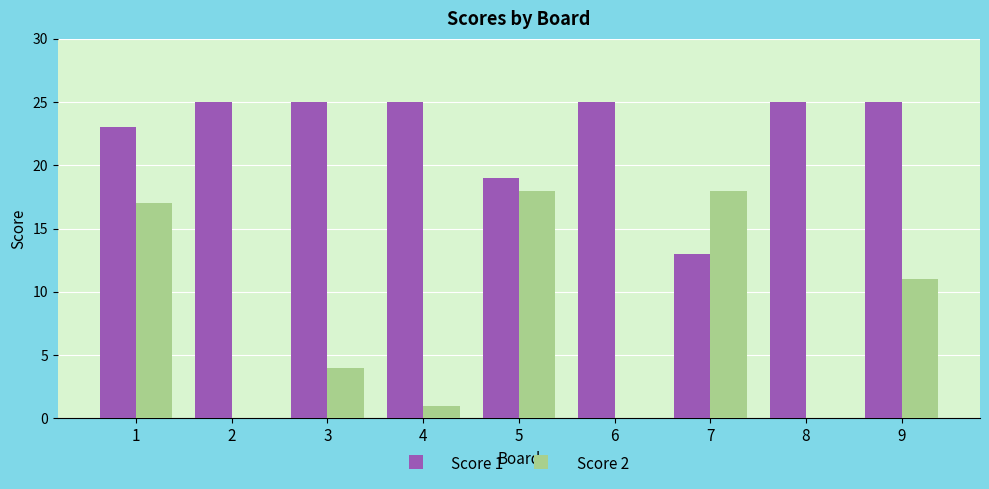

What is the total value across all series at 6?

25